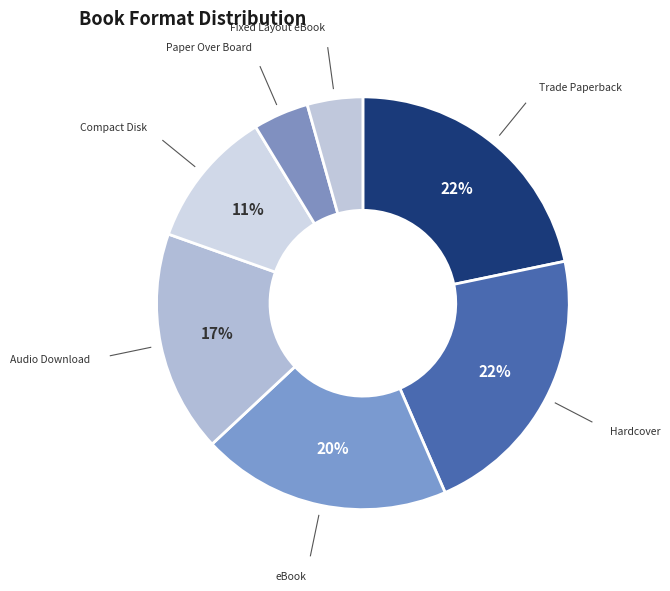

Is there any slice that represents more than half of the pie?

No